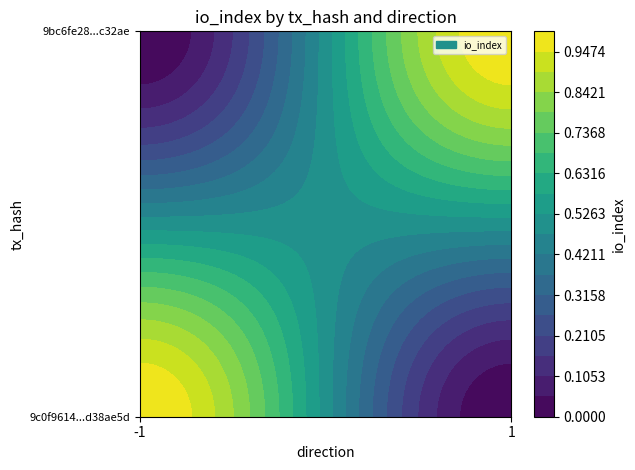

What is the difference between the highest and lowest values at -1?

1